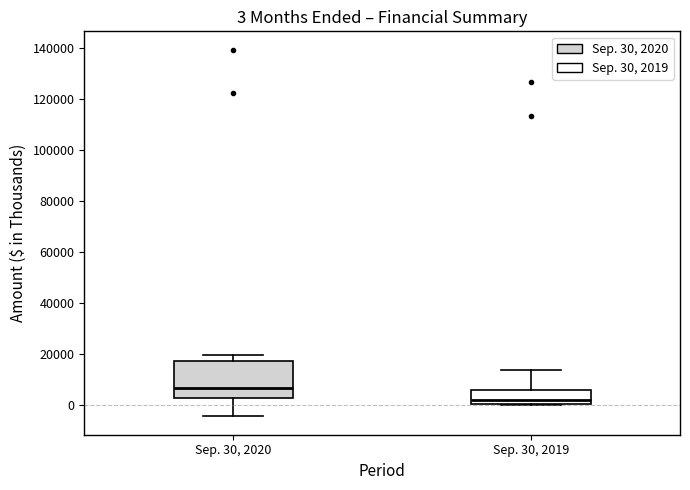

Comparing the boxes themselves (not the whiskers), which one is the tallest?

Sep. 30, 2020